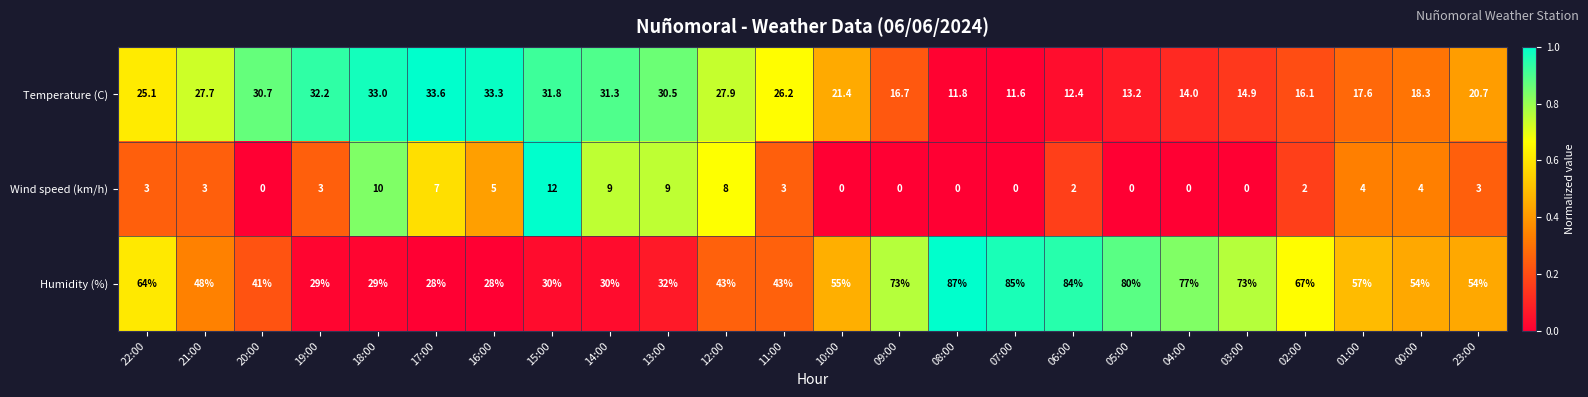

At 10:00, list the series in order from smallest to largest.

Wind speed (km/h), Temperature (C), Humidity (%)